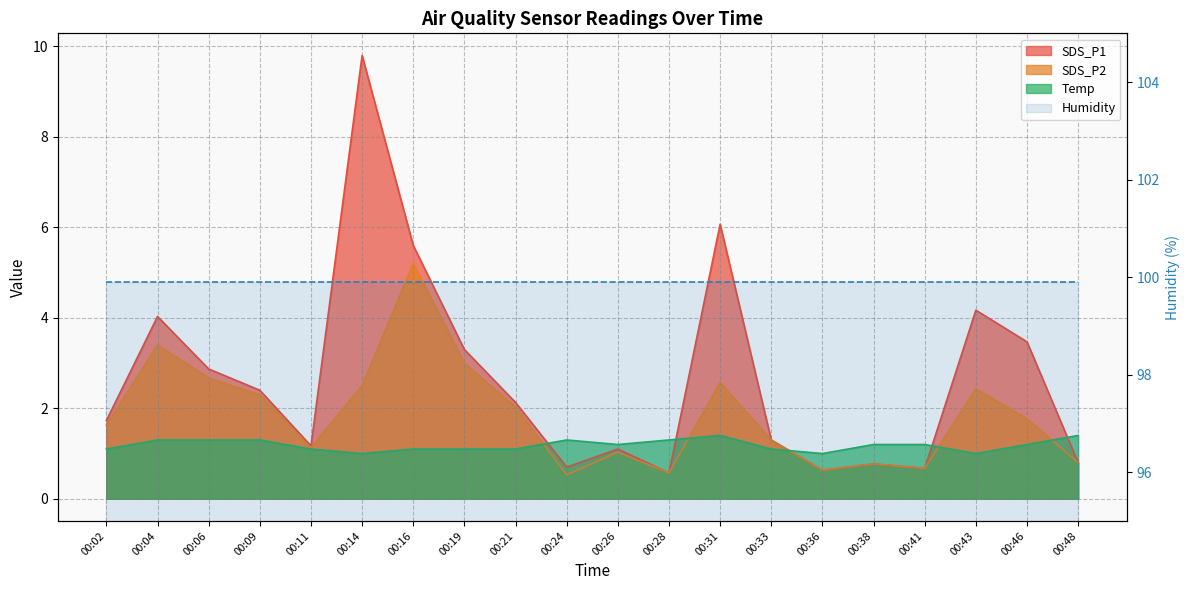

What value does the SDS_P2 series have at 00:26?

1.0